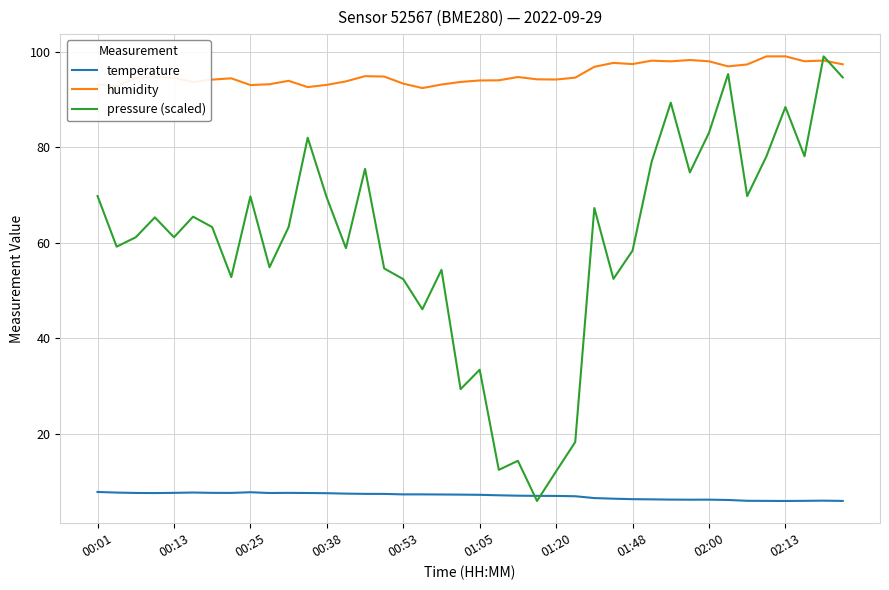

How many times do pressure (scaled) and humidity cross each other?

2